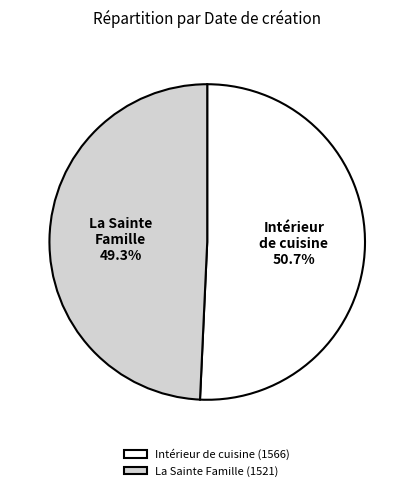

Count the number of slices in the pie.

2